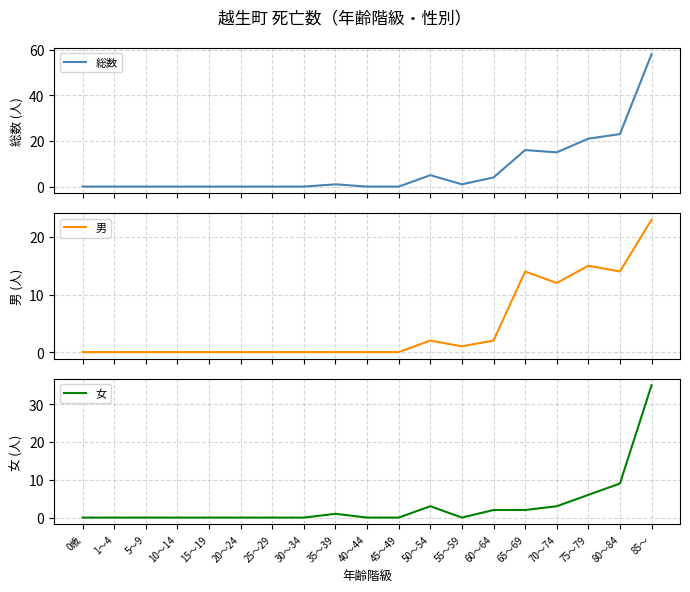

True or false: 総数 and 男 intersect in this chart.

False